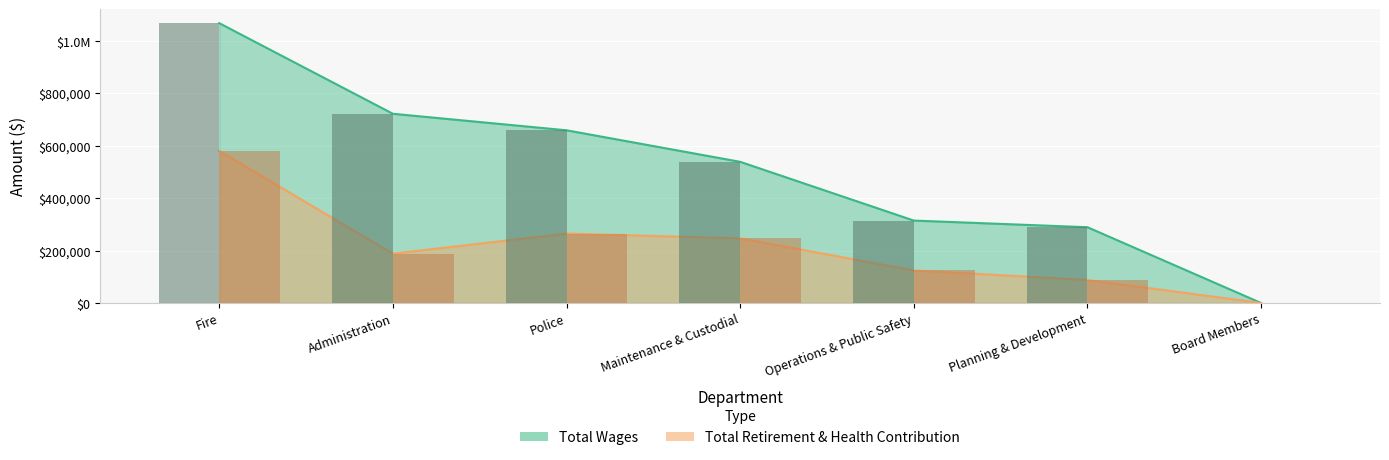

Reading left to right, extract all data points from this chart.

Total Wages: 1067075	721536	658573	538331	314311	288970	0
Total Retirement & Health Contribution: 579569	188023	264670	246492	124147	87841	60